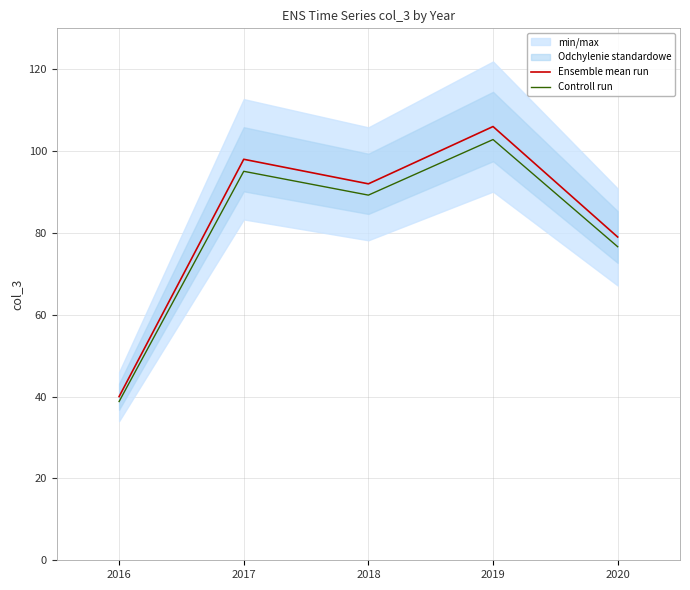

Where does the Controll run series first go above 89?

2017